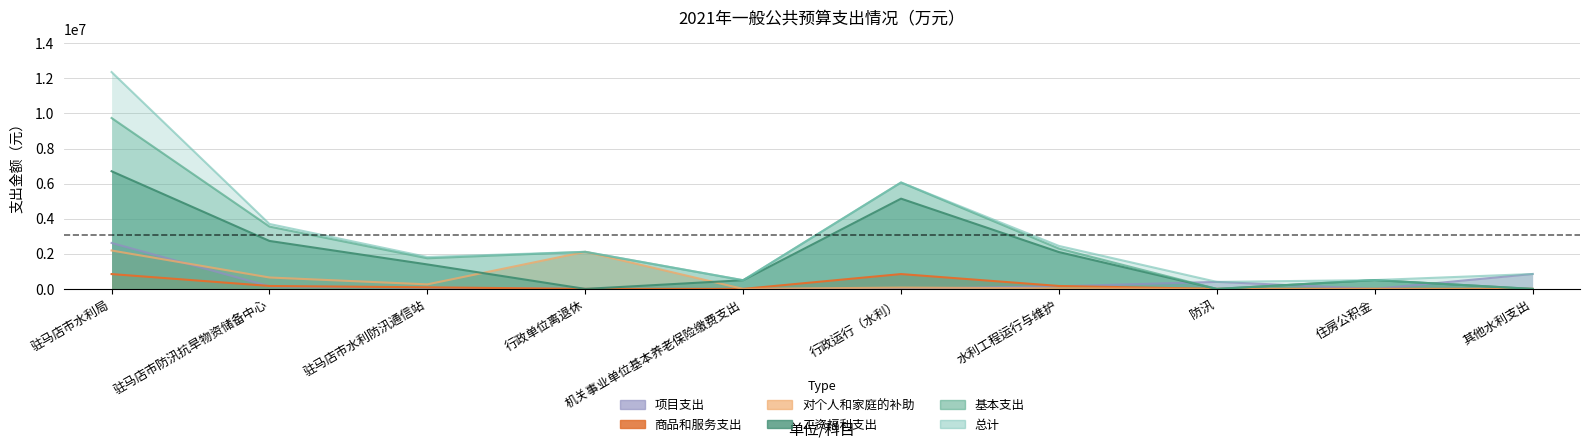

True or false: 基本支出 and 商品和服务支出 cross at least once.

False